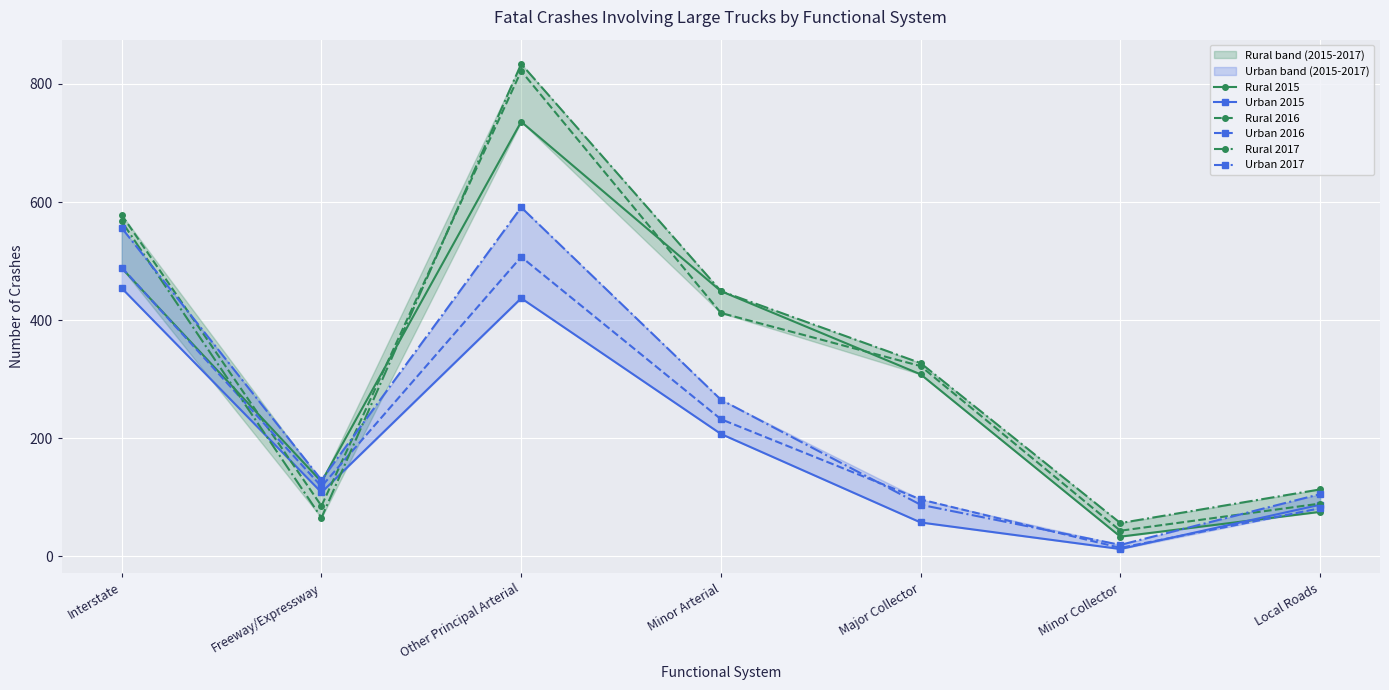

Is the value of Urban 2016 at Major Collector greater than the value of Urban 2015 at Minor Collector?

Yes